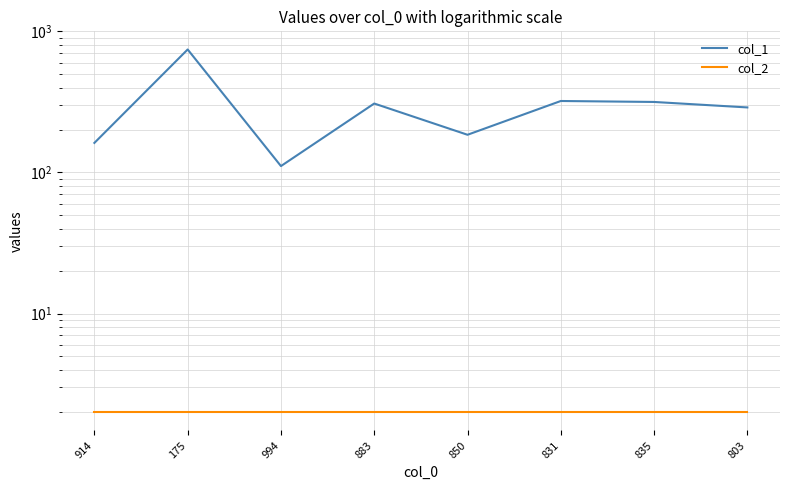

How many categories are shown in the chart?

8